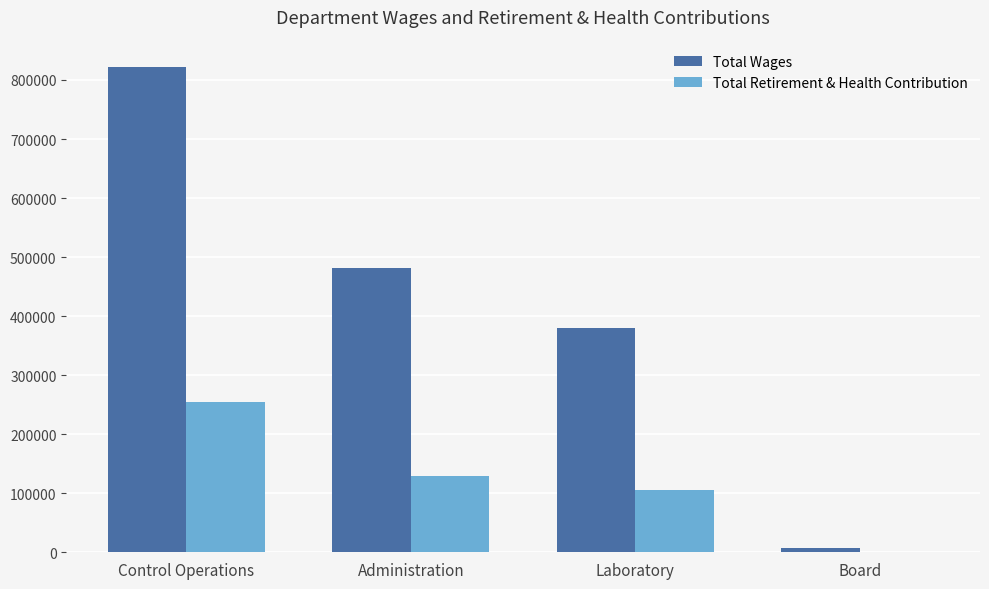

What is the maximum value shown in the chart?

822487